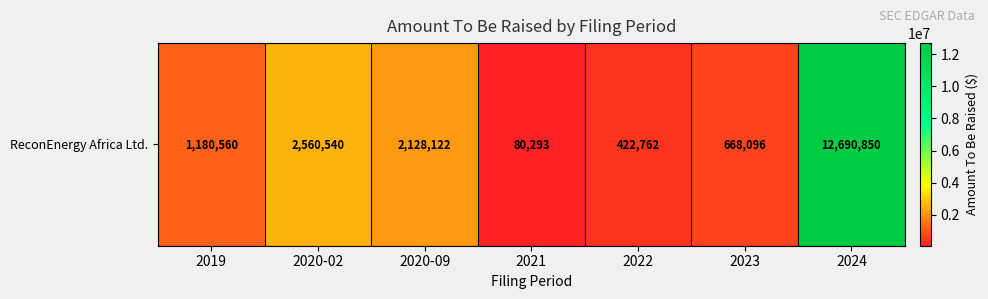

List the labels in order of value, smallest first.

2021, 2022, 2023, 2019, 2020-09, 2020-02, 2024